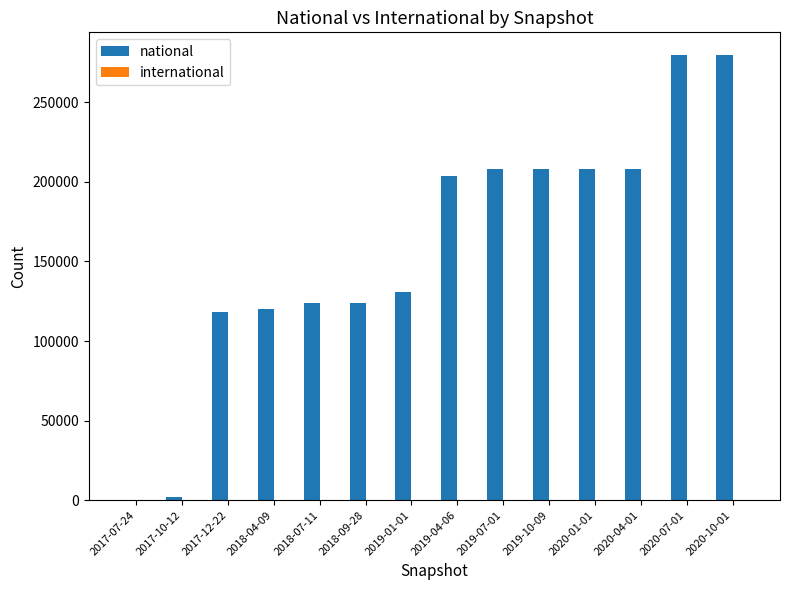

The value of national at 2018-09-28 is 124154. True or false?

True